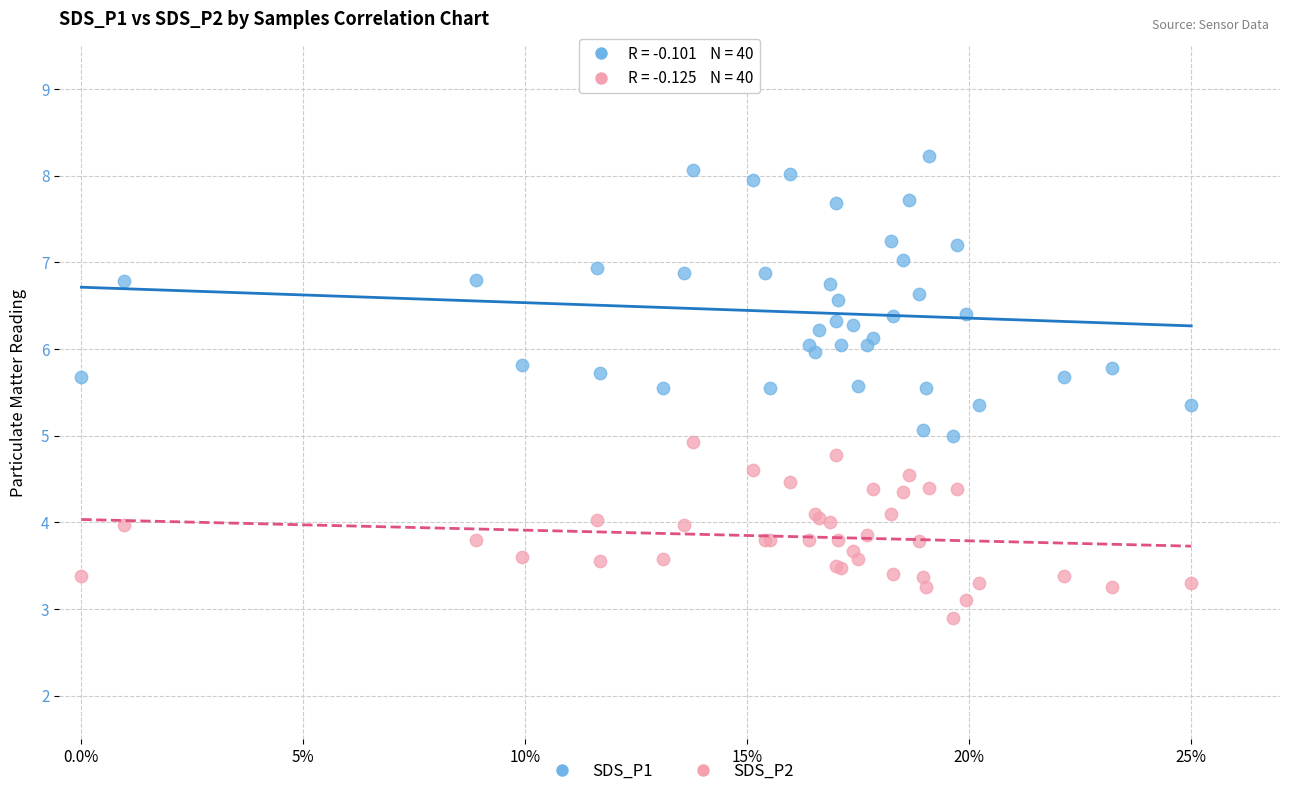

Which series has the largest Y range (max minus min)?

SDS_P1